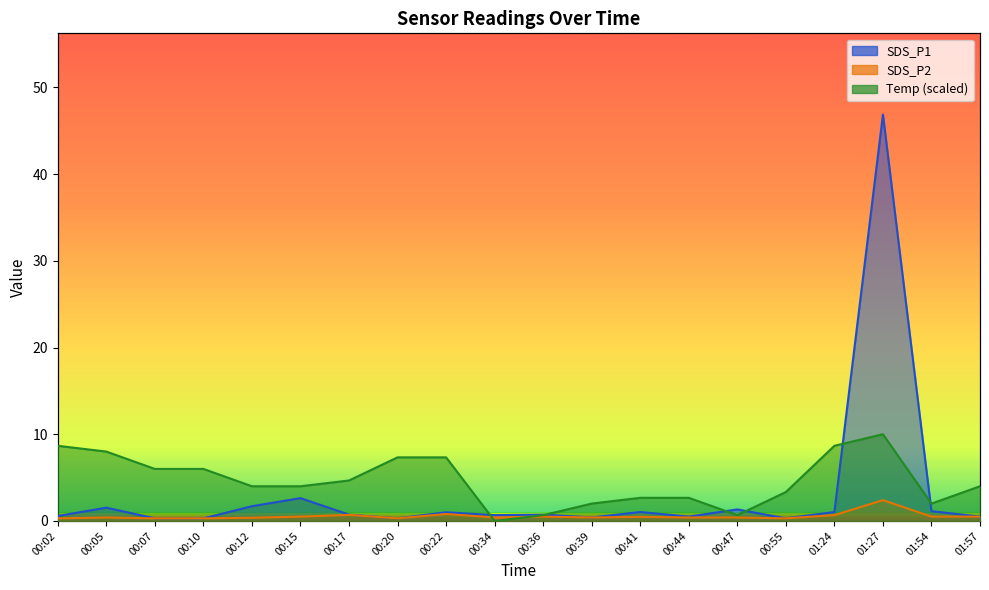

What is the difference between the second highest and minimum values in the SDS_P1 series?

2.3